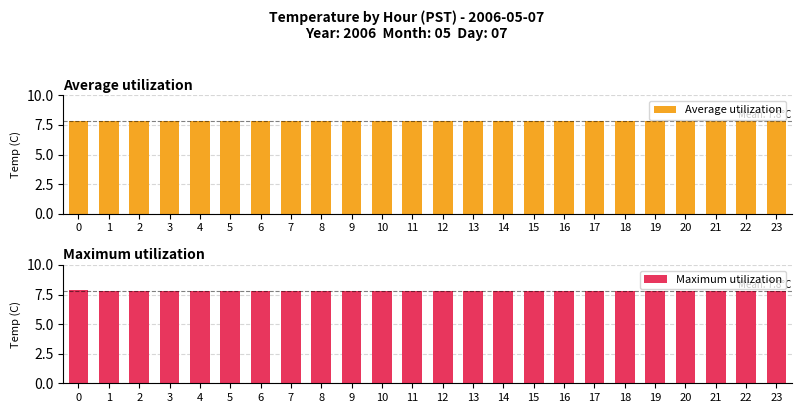

Reading right to left, what are all the values shown in this chart?

Average utilization: 7.8	7.8	7.8	7.8	7.8	7.8	7.8	7.8	7.8	7.8	7.8	7.8	7.8	7.8	7.8	7.8	7.8	7.8	7.8	7.8	7.8	7.8	7.8	7.8
Maximum utilization: 7.8	7.8	7.8	7.8	7.8	7.8	7.8	7.8	7.8	7.8	7.8	7.8	7.8	7.8	7.8	7.8	7.8	7.8	7.8	7.8	7.8	7.8	7.8	7.9